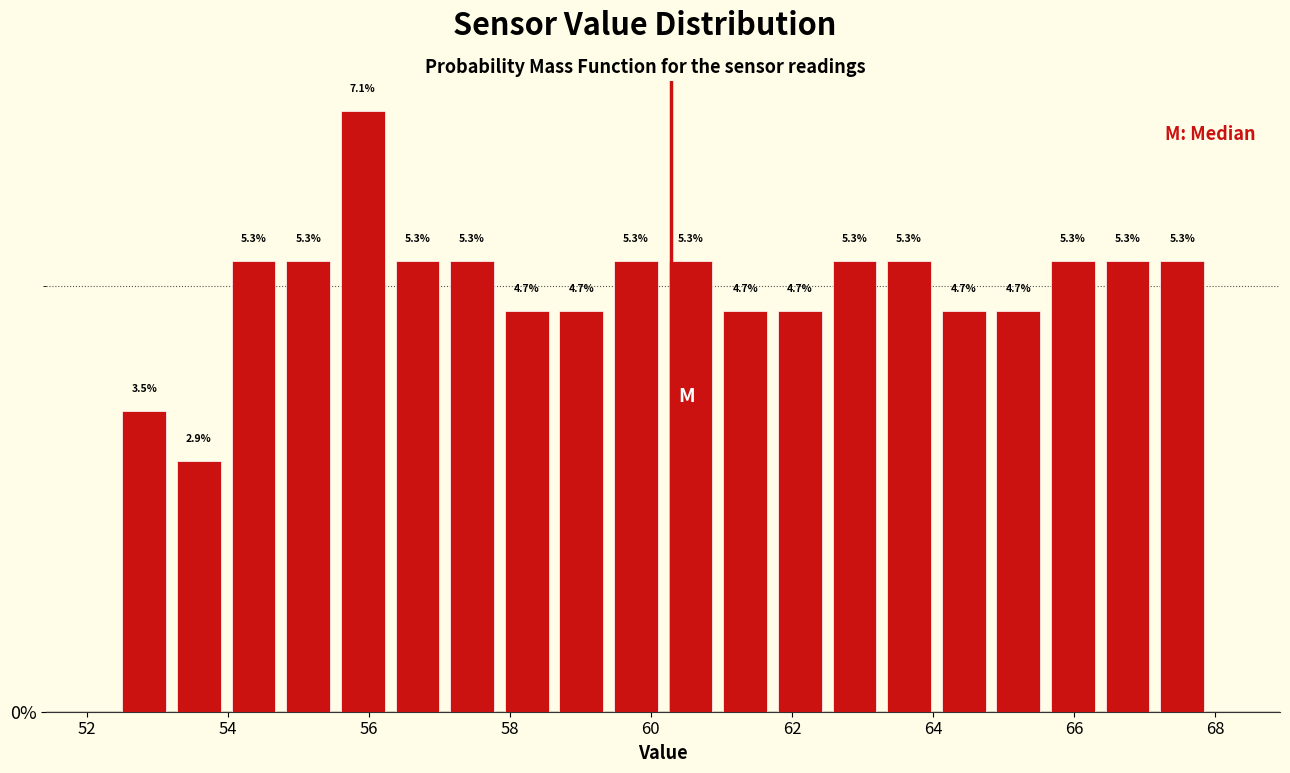

Read against the x-axis, roughly where is the centre of the tallest bar?

56.0